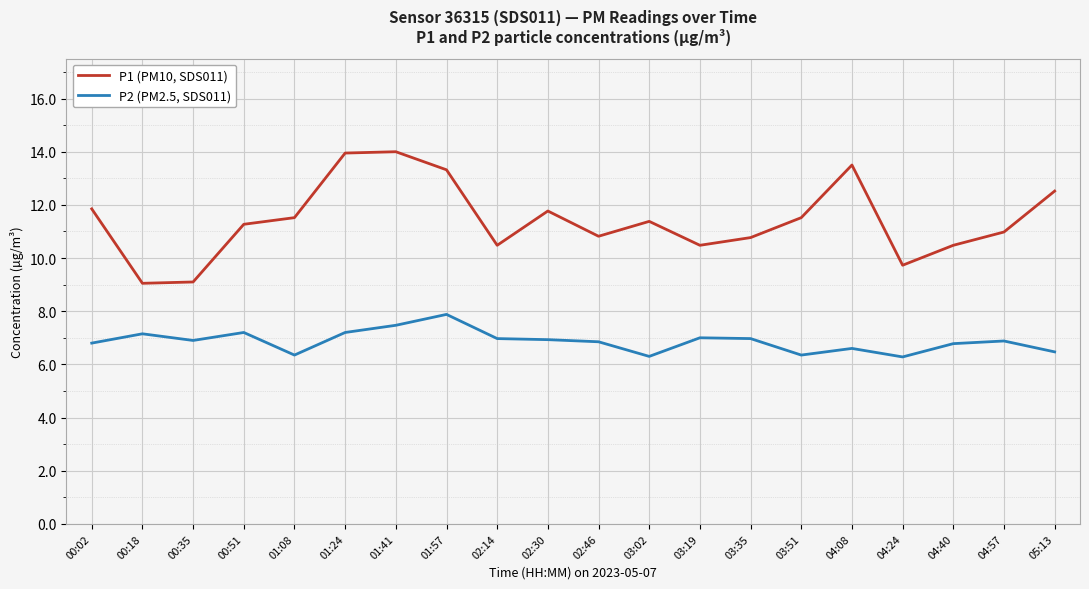

What is the highest value of the P1 (PM10, SDS011) series?

14.0